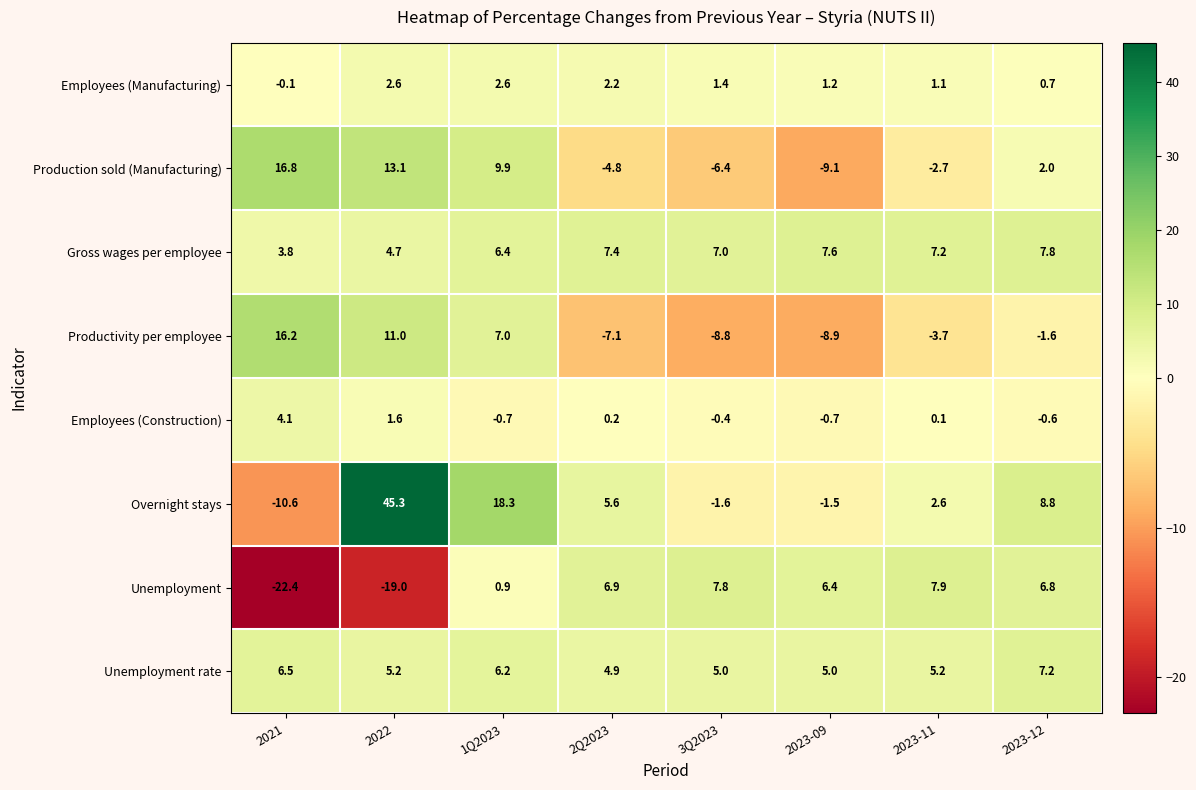

Where is Unemployment rate nearest to the value 6?

1Q2023